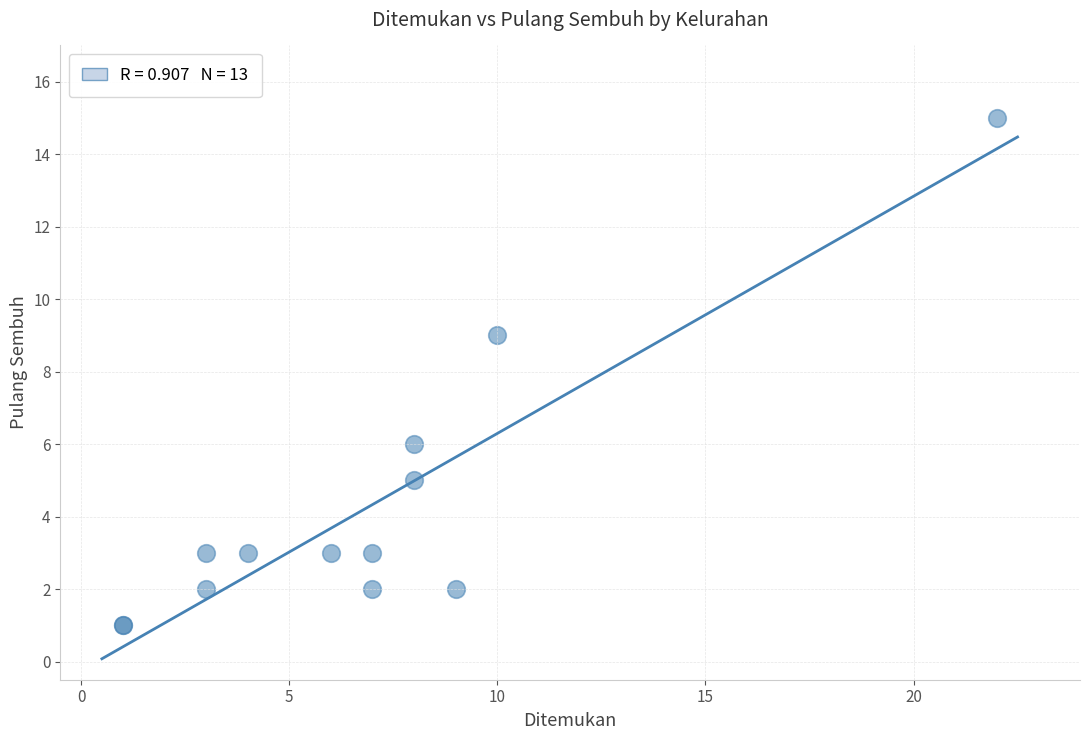

What Y value in the scatter plot is closest to 8?

9